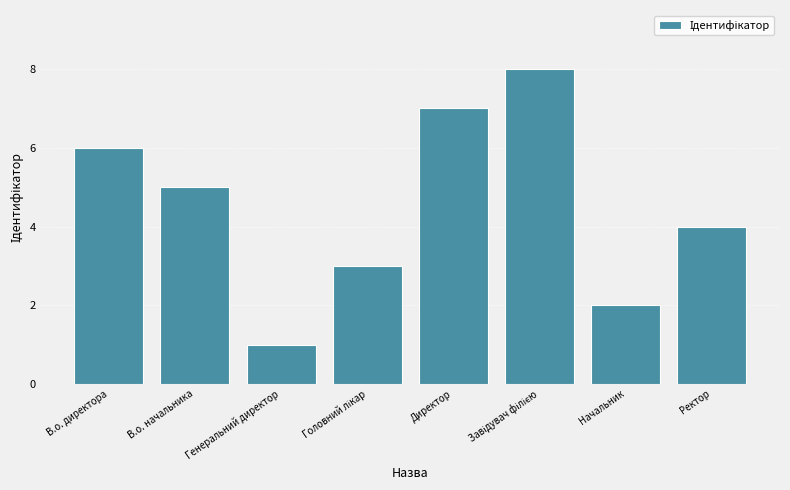

Does the chart contain stacked bars?

No